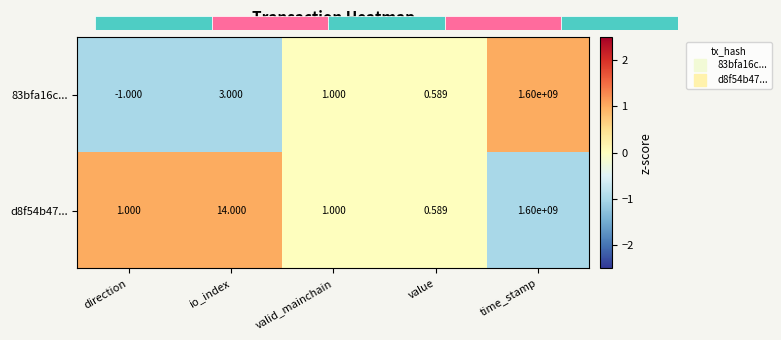

Which category has the lowest value across all series?

direction